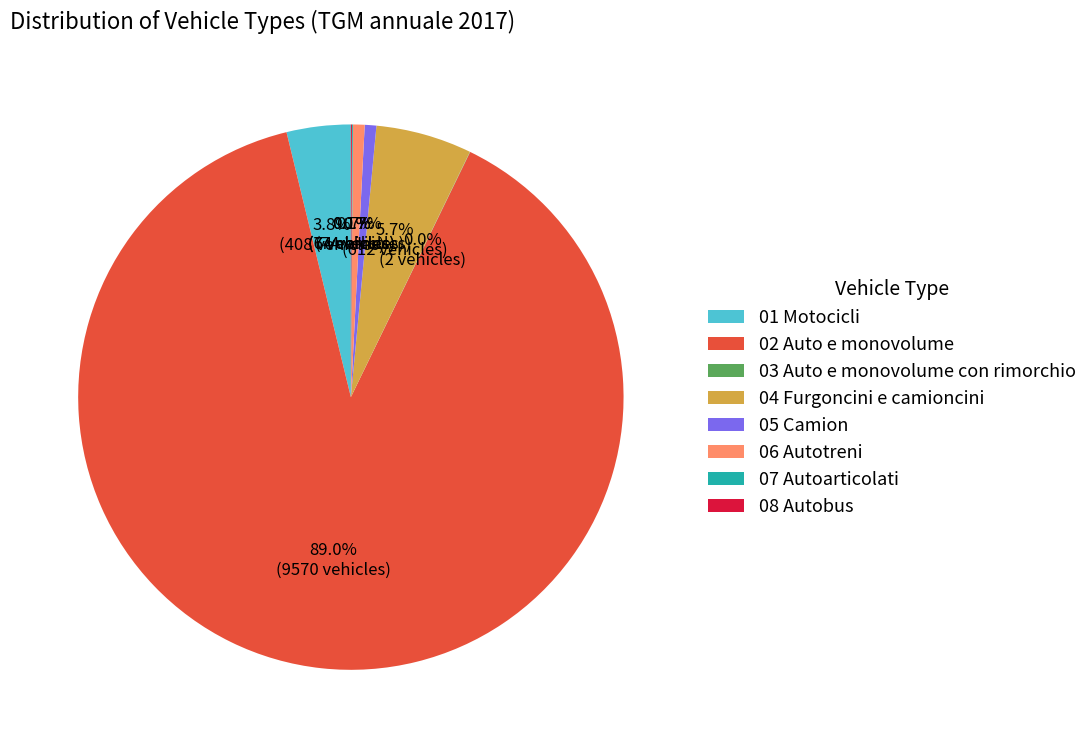

Which category accounts for the majority?

02 Auto e monovolume